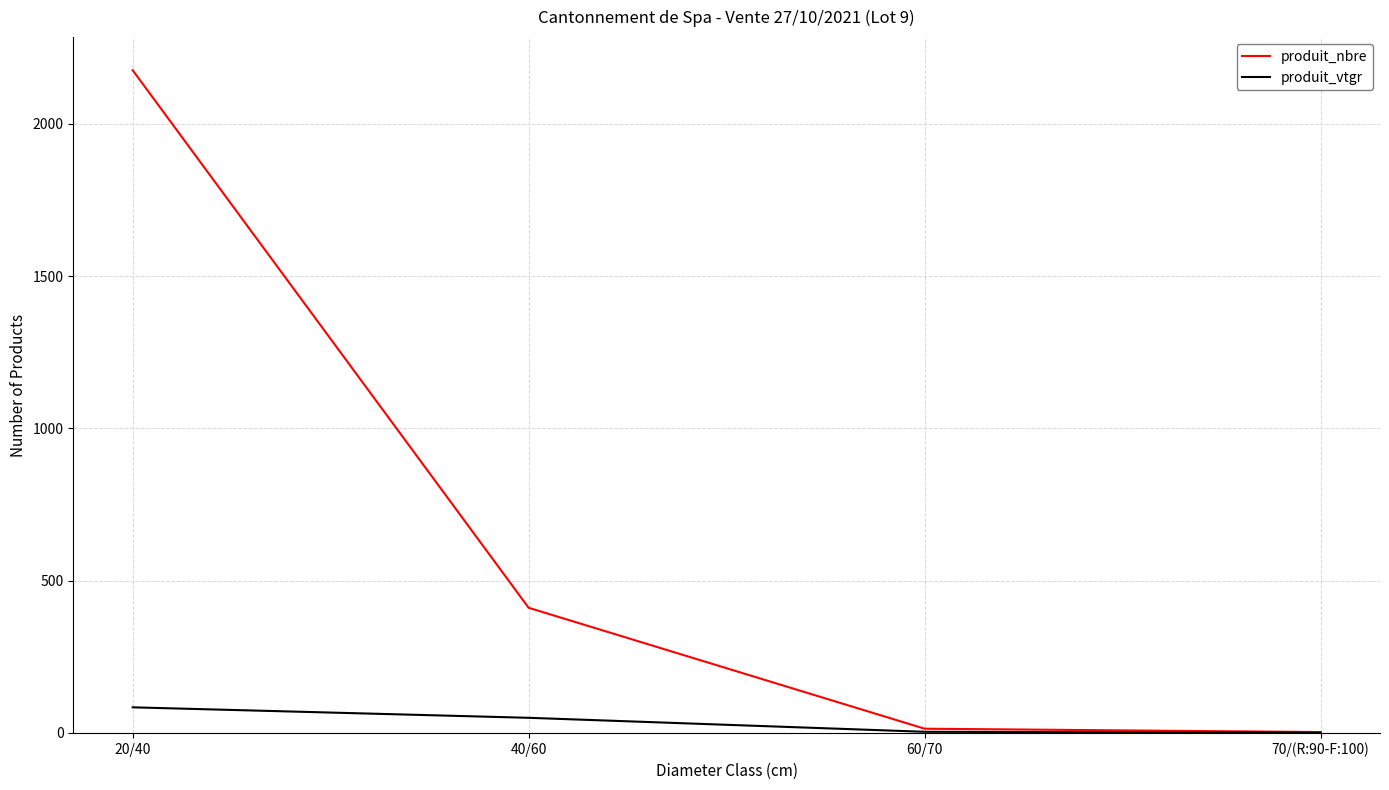

Which label corresponds to the largest value in the chart?

20/40